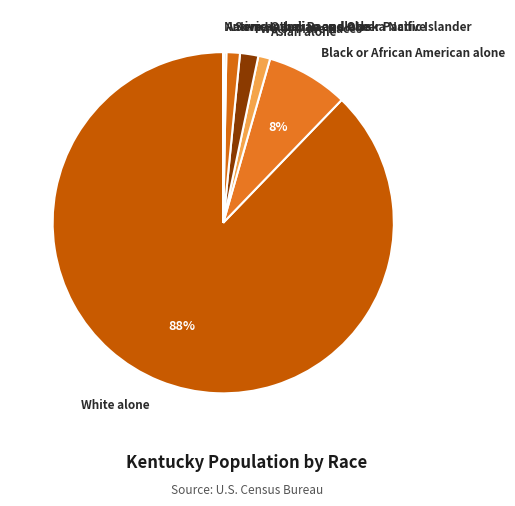

To the nearest percent, what is the difference between the largest and smallest slice percentages?

88%